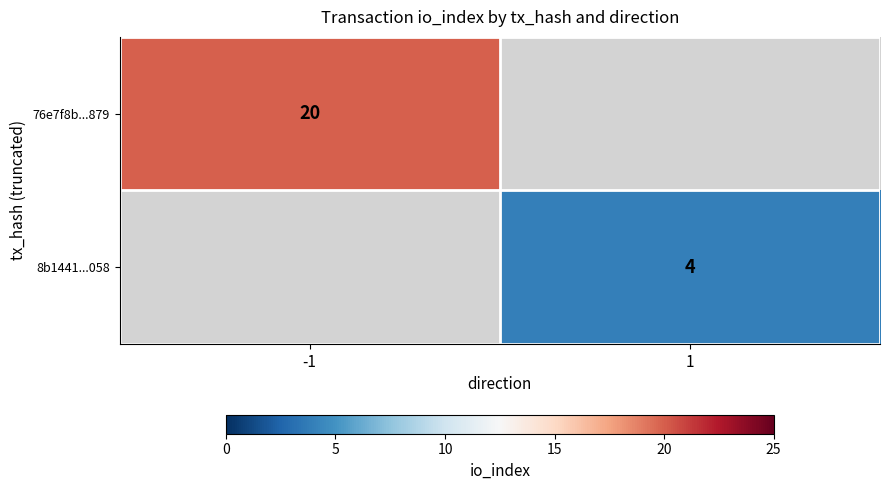

At which category does the chart reach its peak across all series?

-1